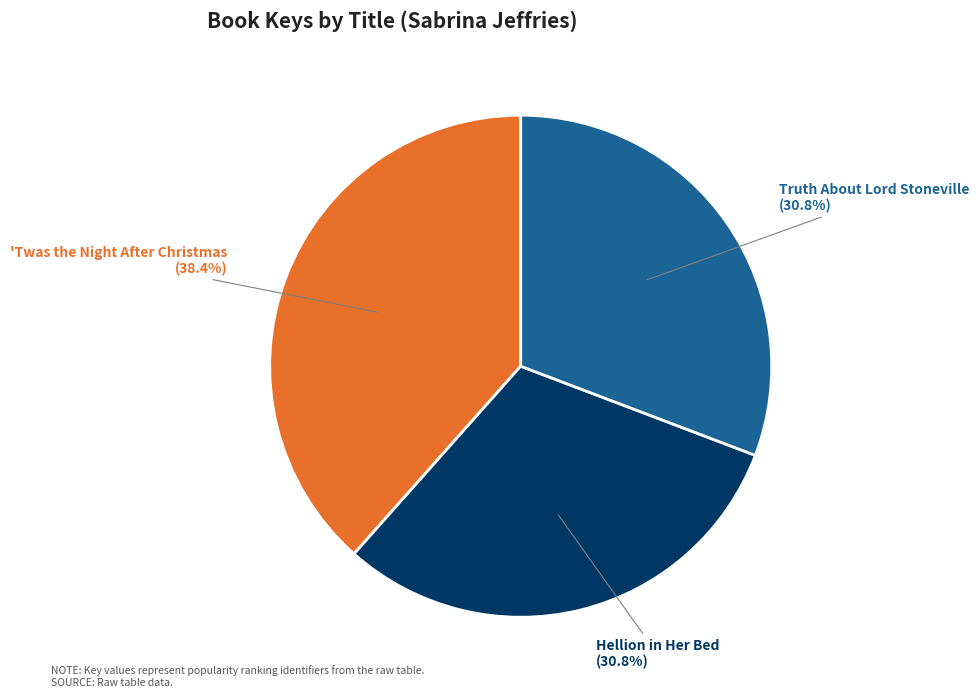

Count the number of slices in the pie.

3